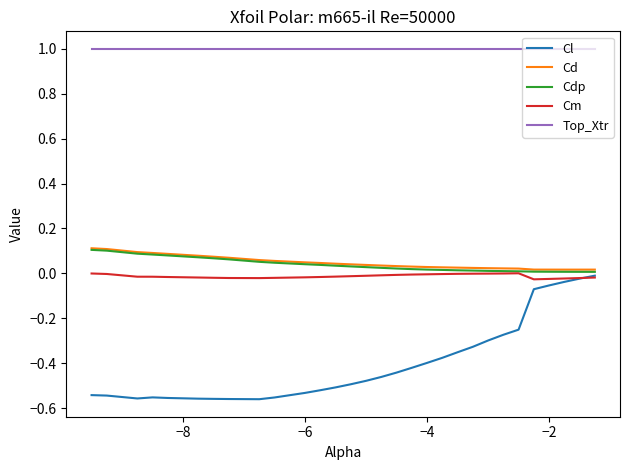

True or false: Cm and Top_Xtr cross at least once.

False